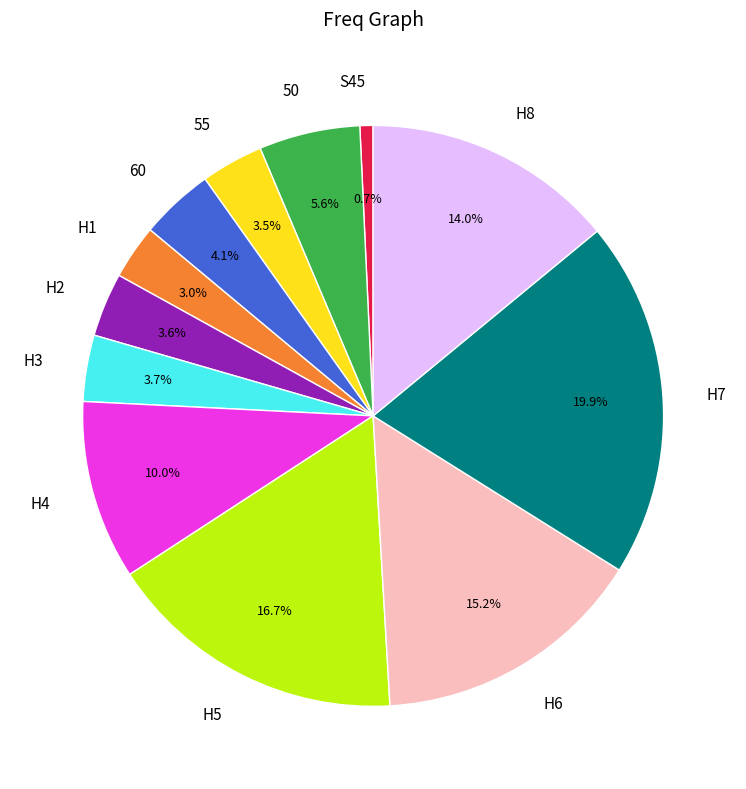

How many slices are in this pie chart?

12